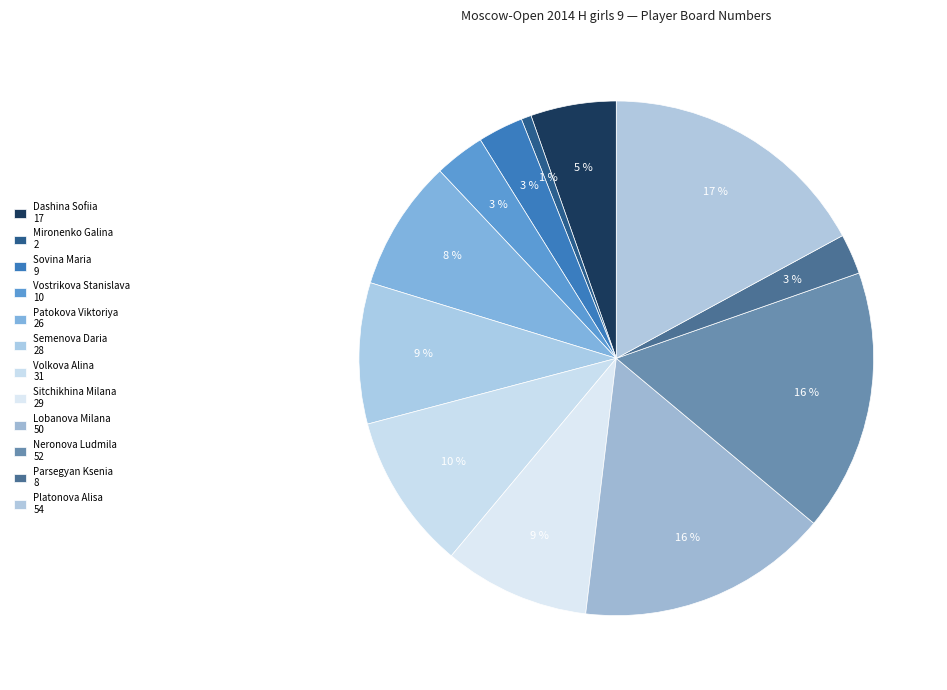

Which category has the smallest portion of the pie?

Mironenko Galina